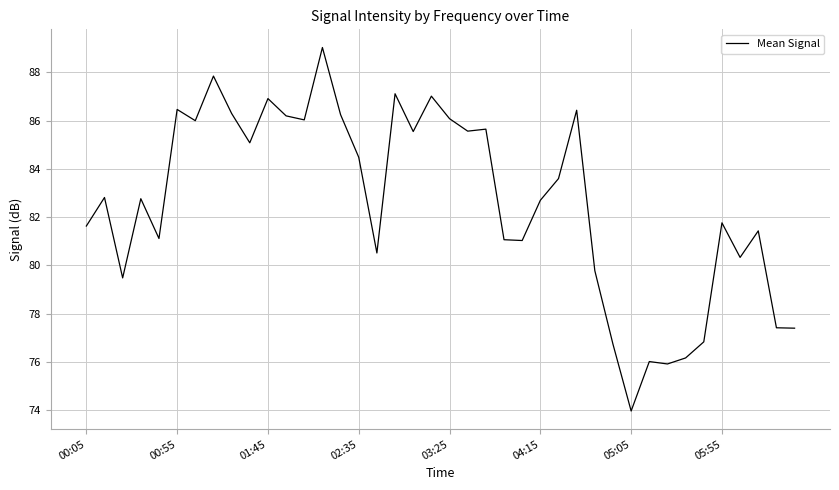

What is the difference between the maximum and minimum values?

15.1